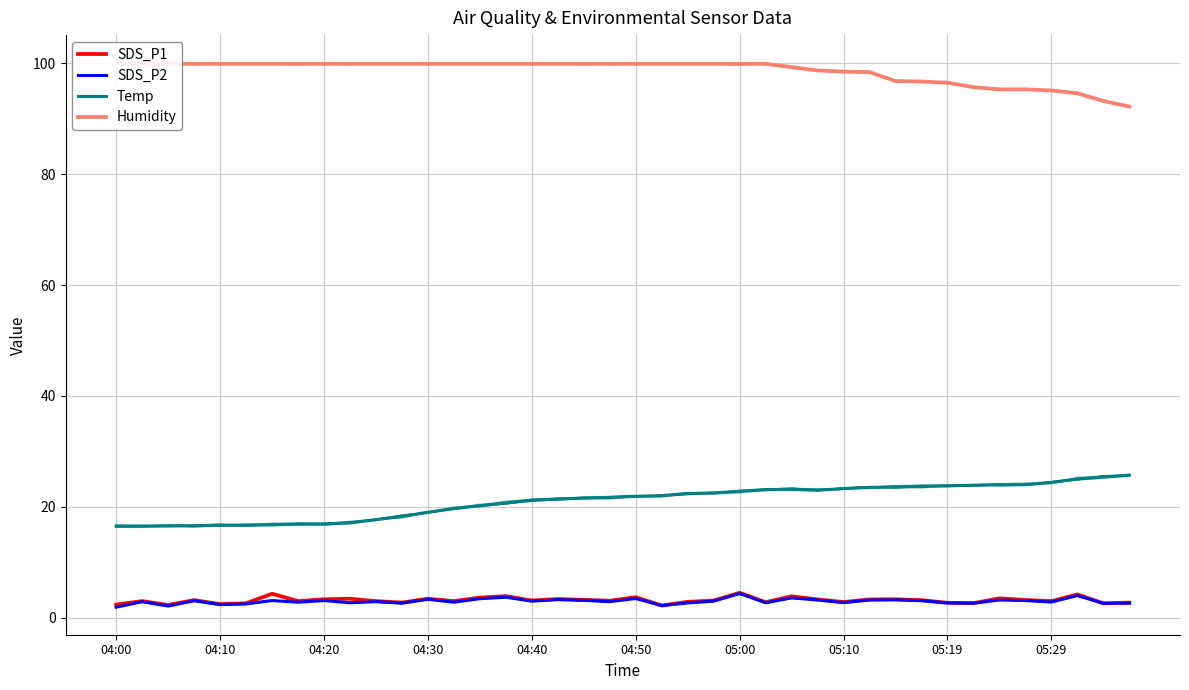

How many lines are shown in the chart?

4